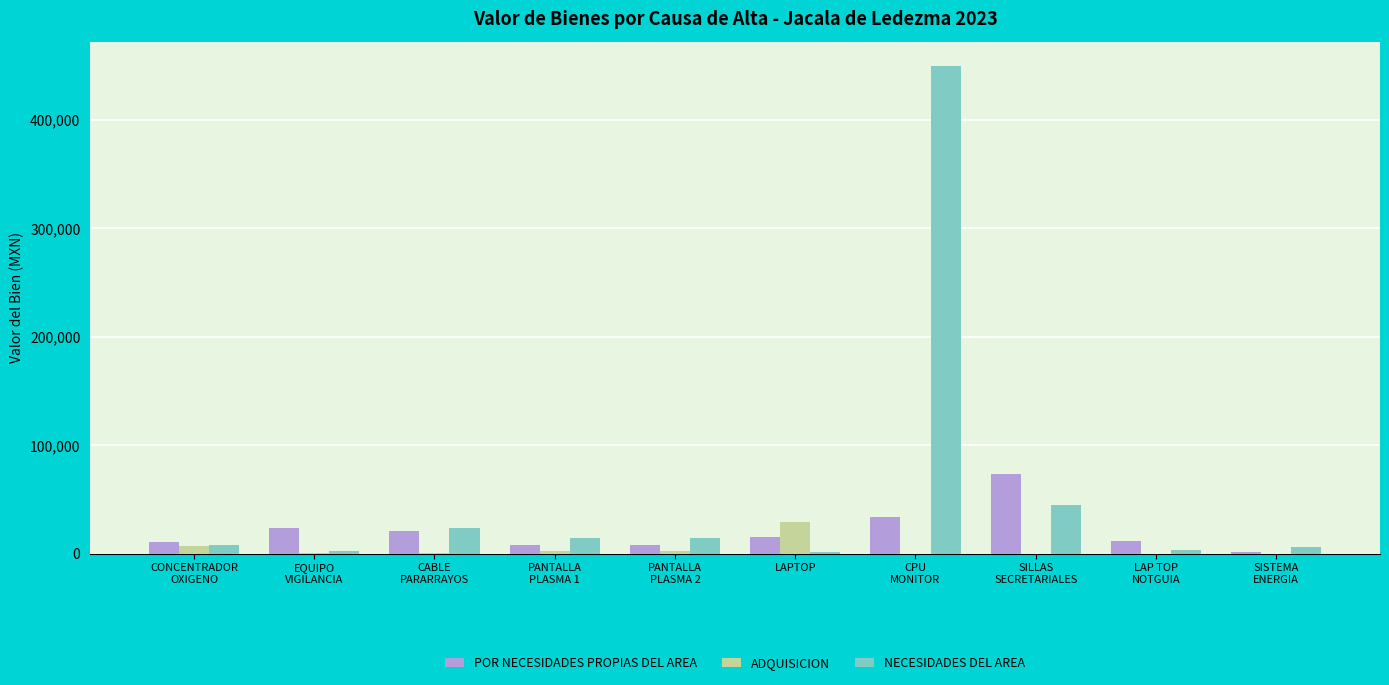

What is the average value of the NECESIDADES DEL AREA series?

56827.5